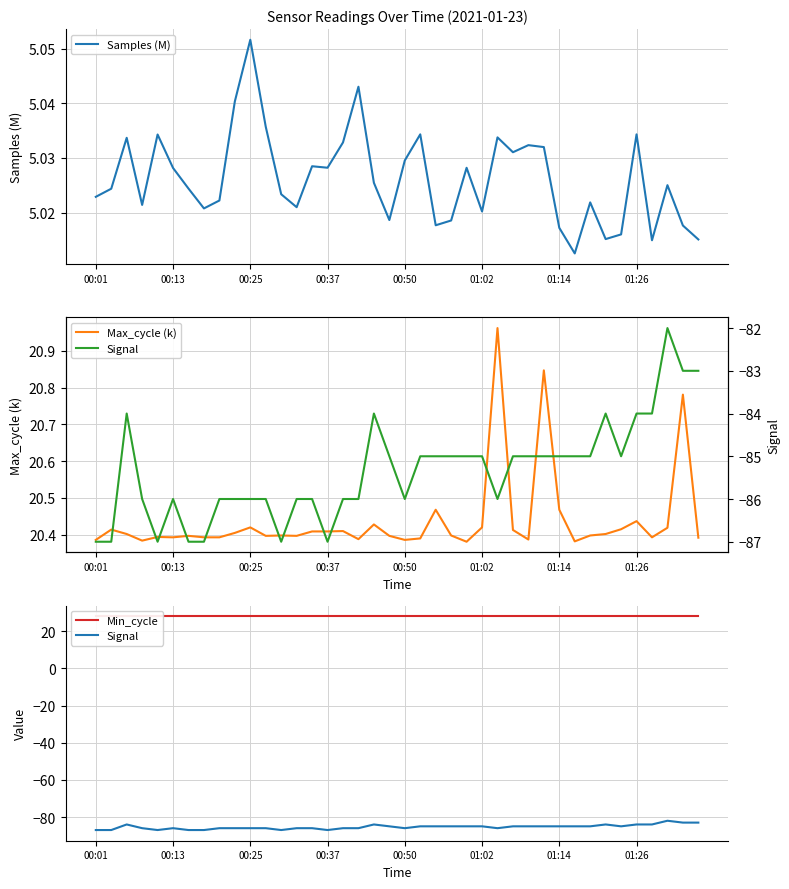

Reading left to right, transcribe all the data shown in this chart.

Samples (M): 5.0	5.0	5.0	5.0	5.0	5.0	5.0	5.0	5.0	5.0	5.1	5.0	5.0	5.0	5.0	5.0	5.0	5.0	5.0	5.0	5.0	5.0	5.0	5.0	5.0	5.0	5.0	5.0	5.0	5.0	5.0	5.0	5.0	5.0	5.0	5.0	5.0	5.0	5.0	5.0
Max_cycle (k): 20.4	20.4	20.4	20.4	20.4	20.4	20.4	20.4	20.4	20.4	20.4	20.4	20.4	20.4	20.4	20.4	20.4	20.4	20.4	20.4	20.4	20.4	20.5	20.4	20.4	20.4	21.0	20.4	20.4	20.8	20.5	20.4	20.4	20.4	20.4	20.4	20.4	20.4	20.8	20.4
Min_cycle: 28.0	28.0	28.0	28.0	28.0	28.0	28.0	28.0	28.0	28.0	28.0	28.0	28.0	28.0	28.0	28.0	28.0	28.0	28.0	28.0	28.0	28.0	28.0	28.0	28.0	28.0	28.0	28.0	28.0	28.0	28.0	28.0	28.0	28.0	28.0	28.0	28.0	28.0	28.0	28.0
Signal: -87.0	-87.0	-84.0	-86.0	-87.0	-86.0	-87.0	-87.0	-86.0	-86.0	-86.0	-86.0	-87.0	-86.0	-86.0	-87.0	-86.0	-86.0	-84.0	-85.0	-86.0	-85.0	-85.0	-85.0	-85.0	-85.0	-86.0	-85.0	-85.0	-85.0	-85.0	-85.0	-85.0	-84.0	-85.0	-84.0	-84.0	-82.0	-83.0	-83.0